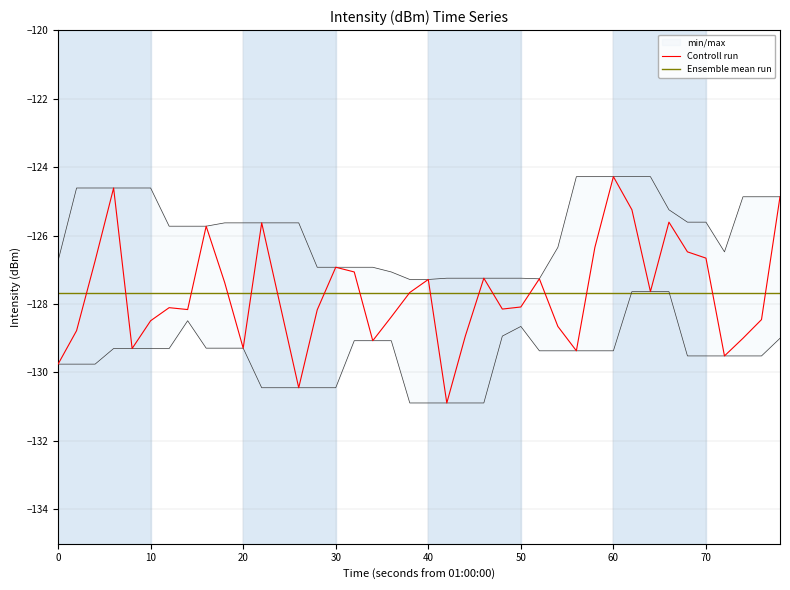

Which series ends up on top after the final intersection of Controll run and Ensemble mean run?

Controll run